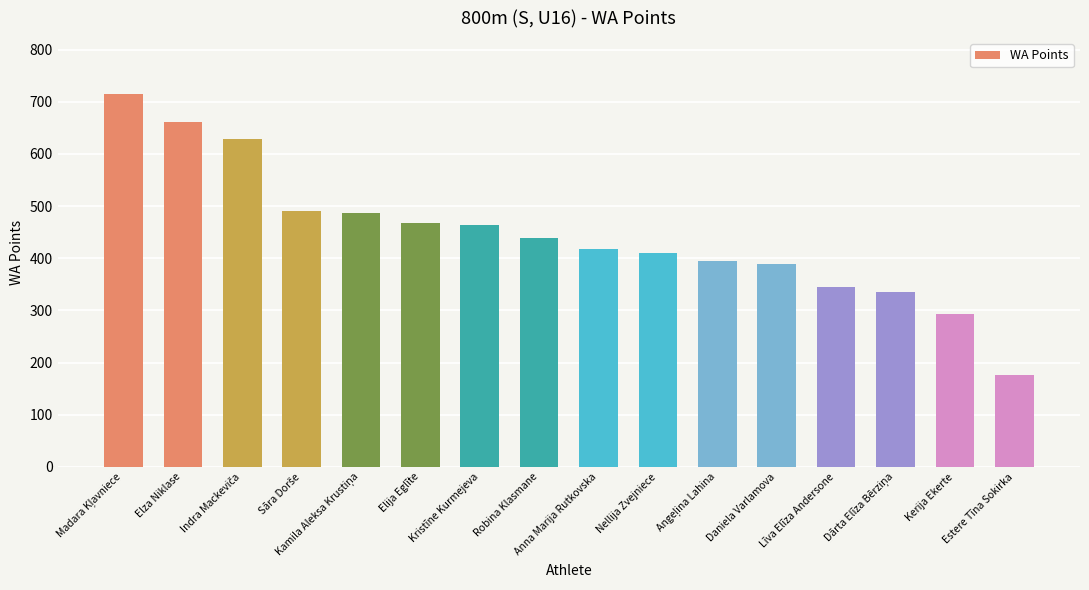

How many data points does each series have?

16